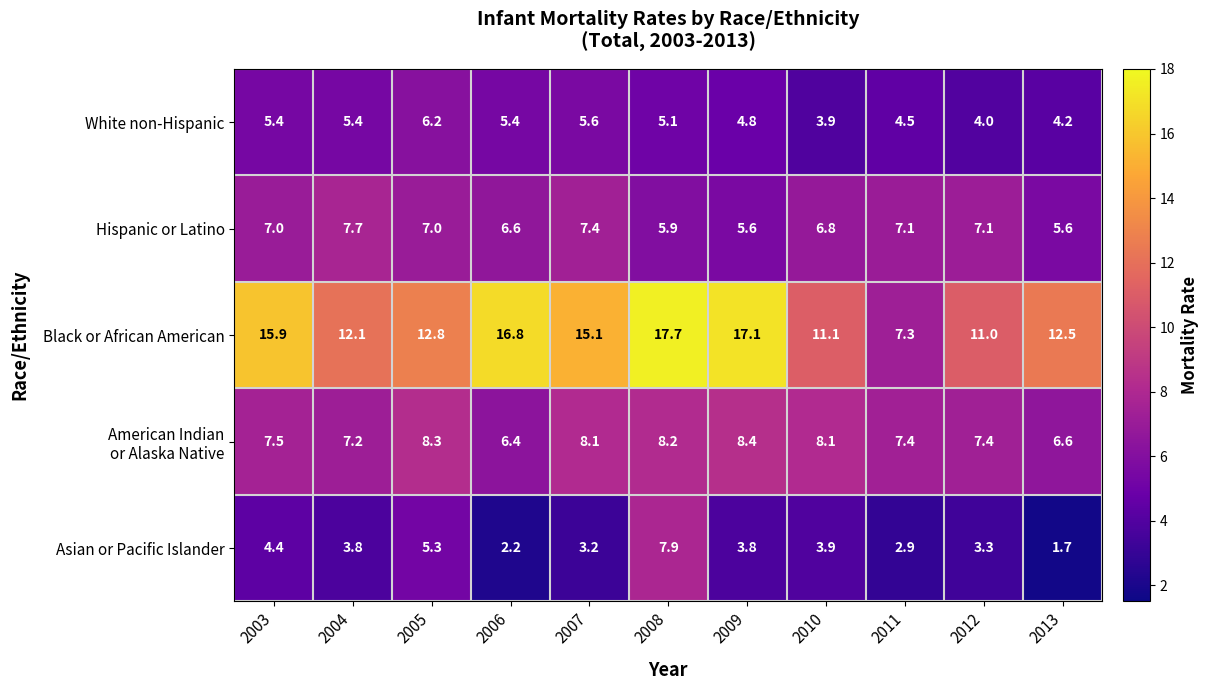

What is the sum of all Black or African American values?

149.4